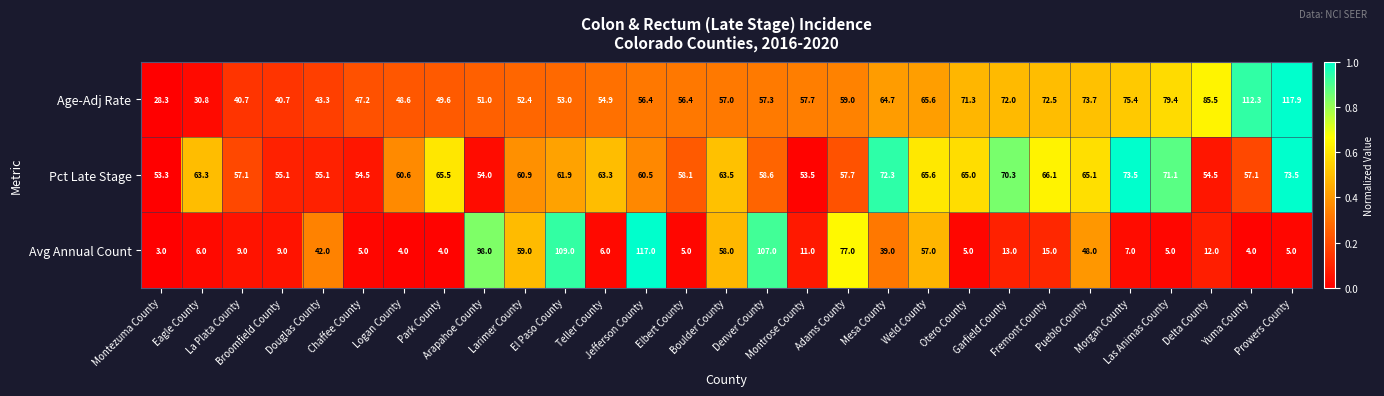

At how many categories does at least one series exceed 88?

6